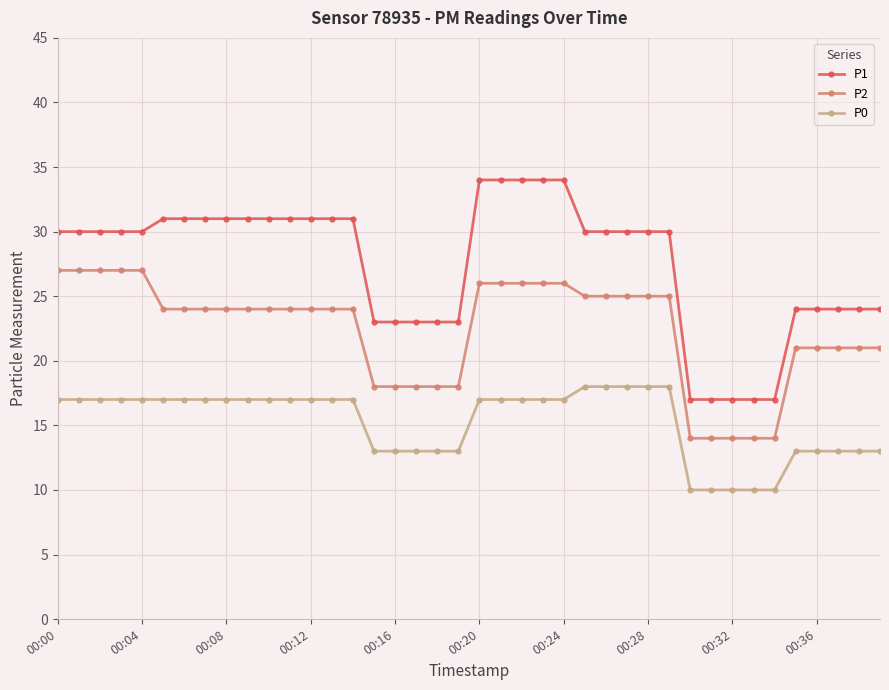

Which series has the widest spread of values?

P1